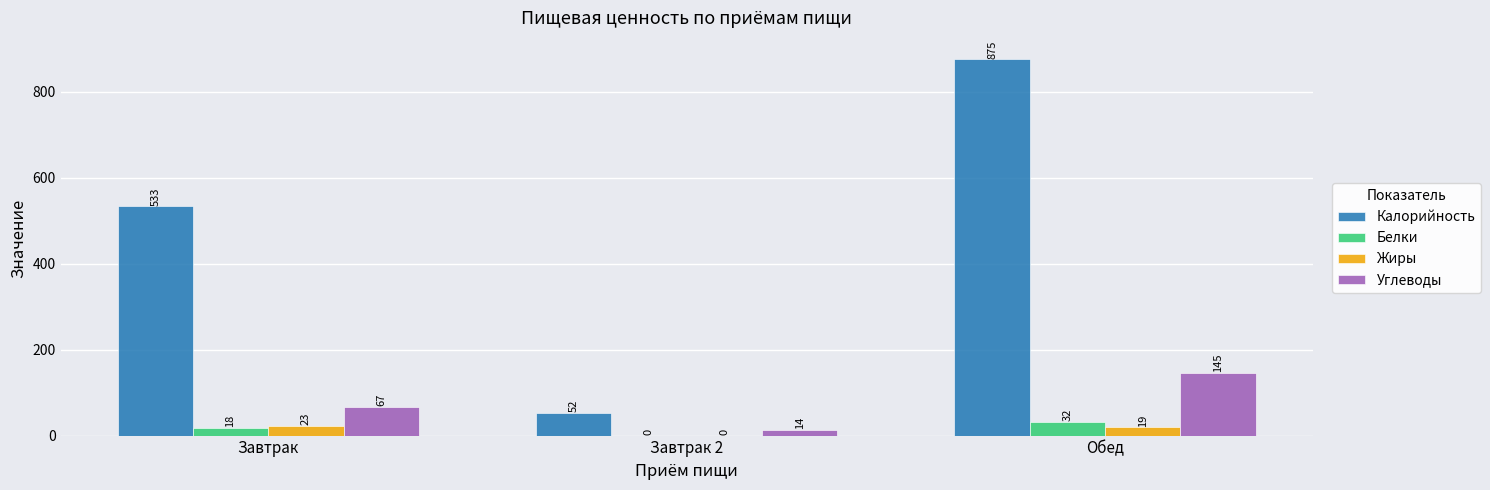

The Углеводы series shows 145 at Обед. True or false?

True